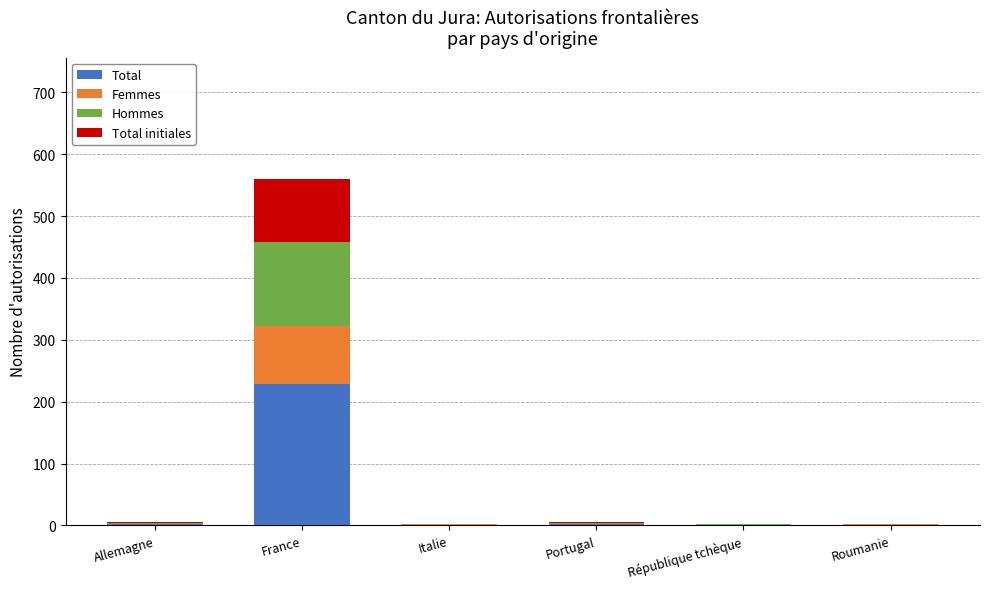

How many series are shown in this chart?

4